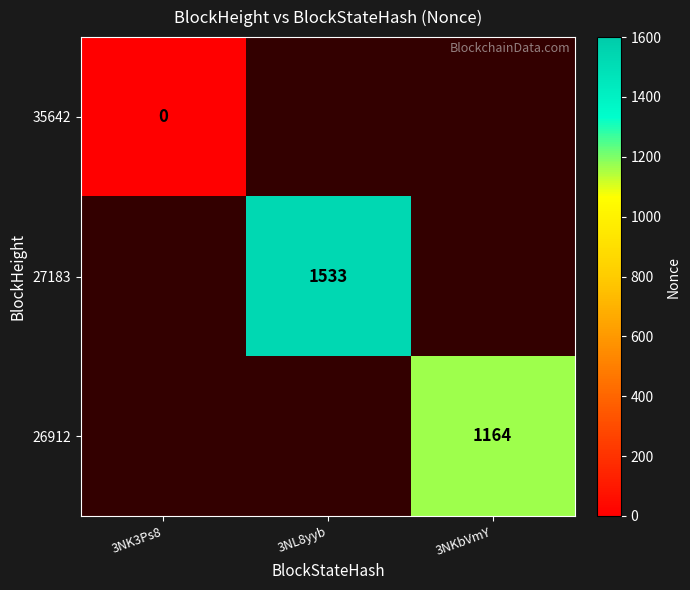

The 27183 series shows 1533 at 3NL8yyb. True or false?

True